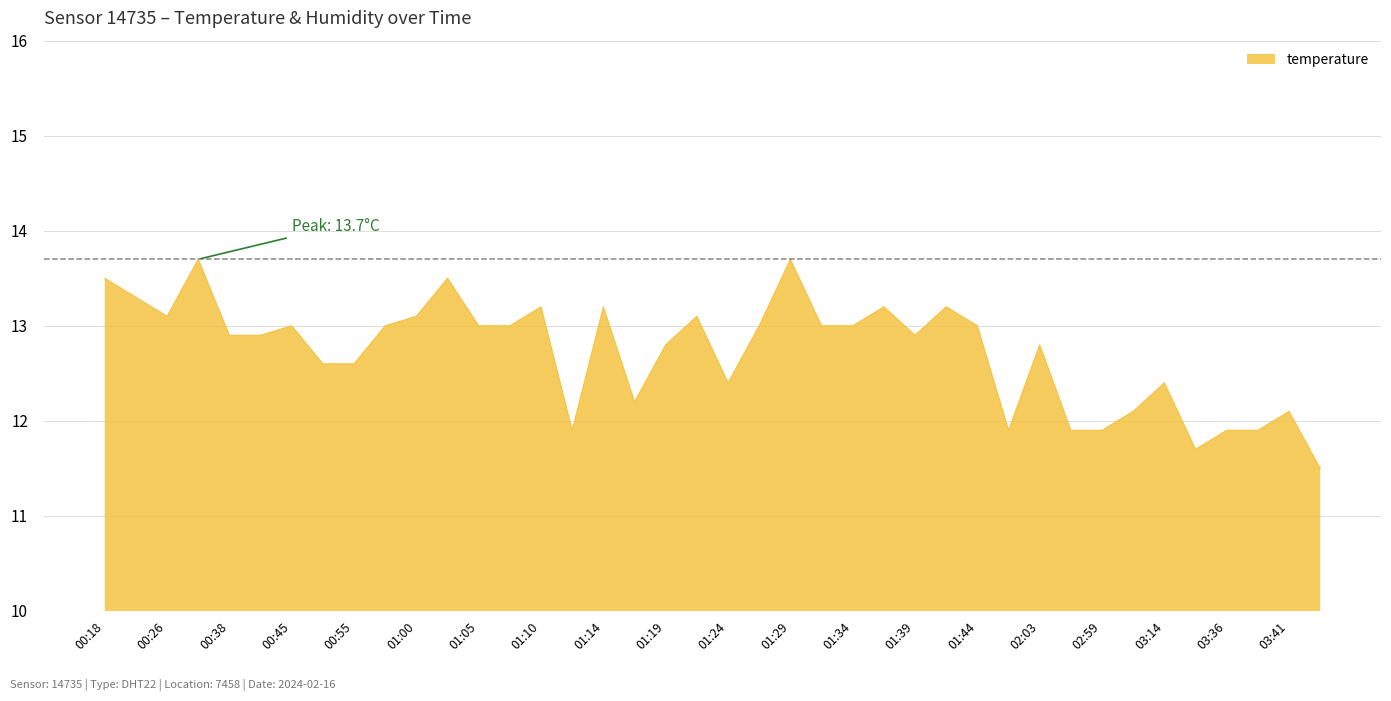

What is the minimum value shown in the chart?

11.5